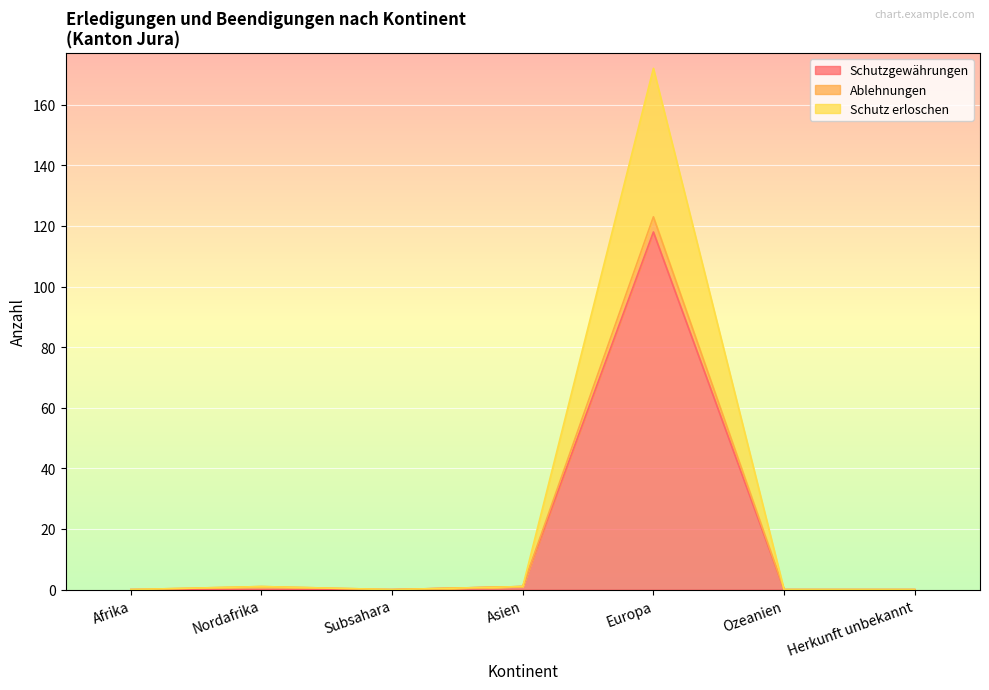

How many data points does each series have?

7